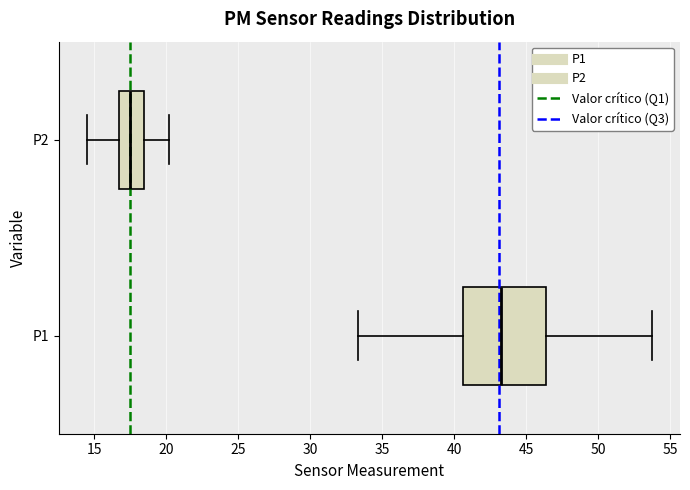

Reading bottom to top, read every box against the x-axis: the position of its median line, the range the box covers, and the ends of its whiskers. The values are not printed on the chart, so give them approximately, as read against the axis.

P1: median 43.5, box 40.5 to 46.5, whiskers 33.5 to 53.5
P2: median 17.5, box 17.0 to 18.5, whiskers 14.5 to 20.0